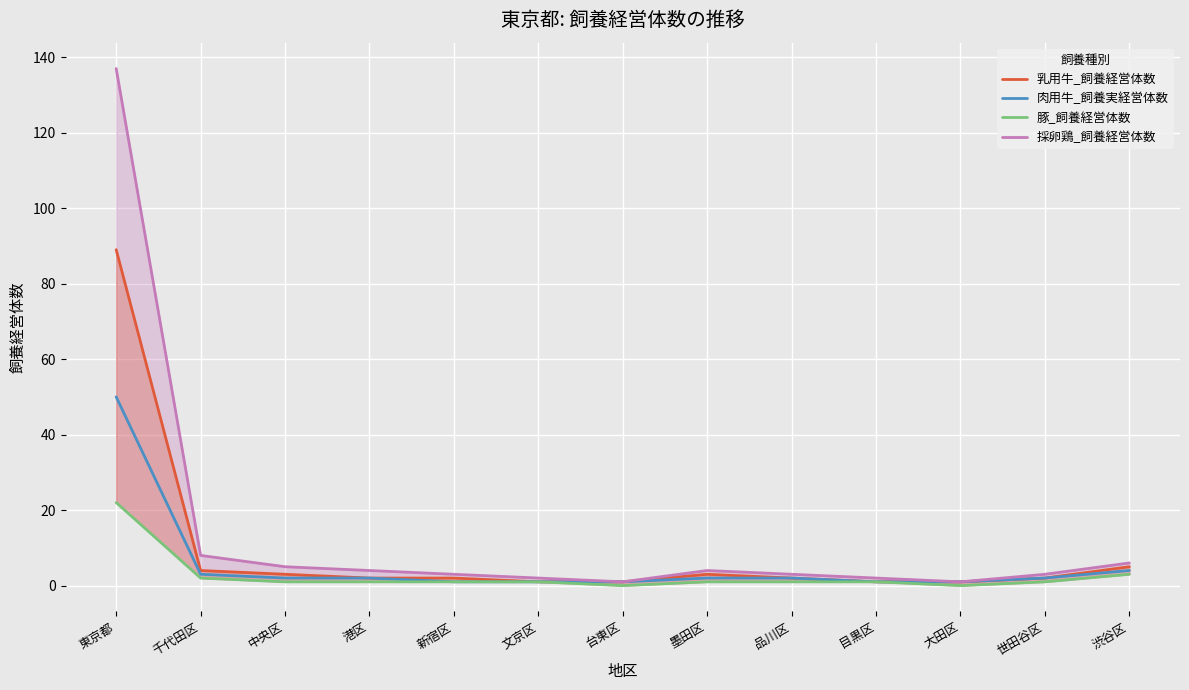

What is the total value across all series at 大田区?

3